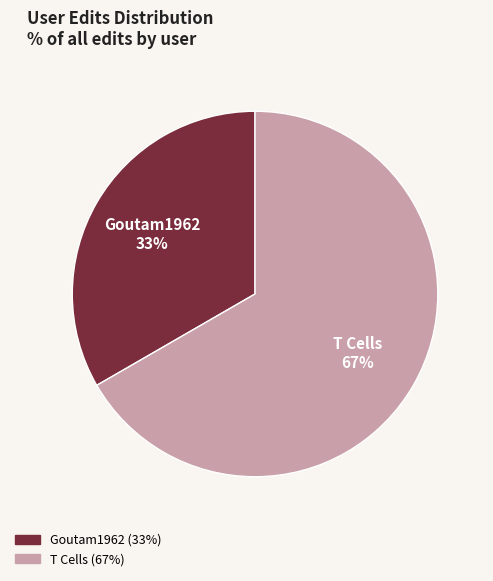

Which has a higher value, Goutam1962 or T Cells?

T Cells